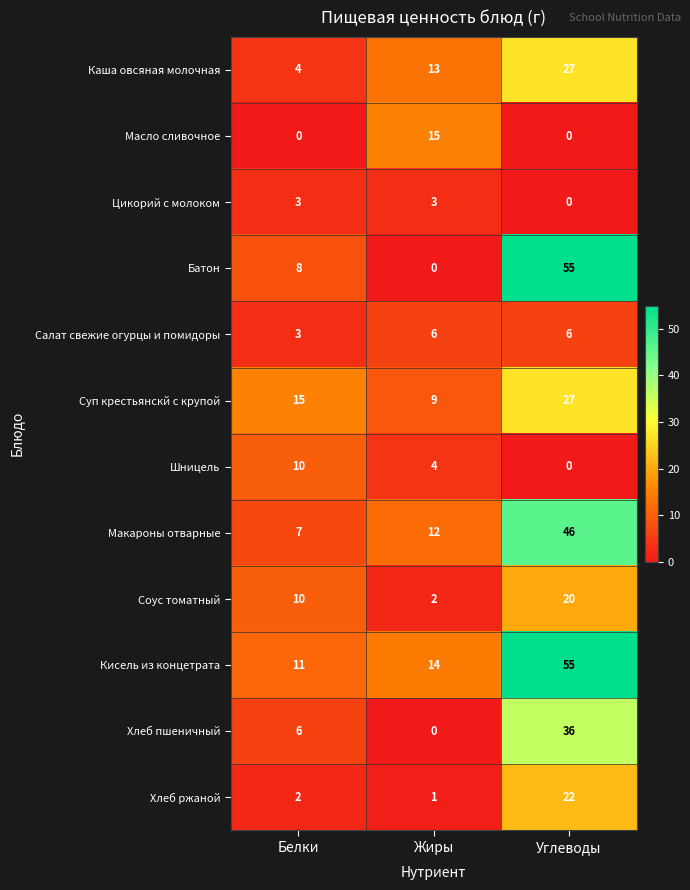

Read the Соус томатный value at Углеводы, to the nearest 10.

20